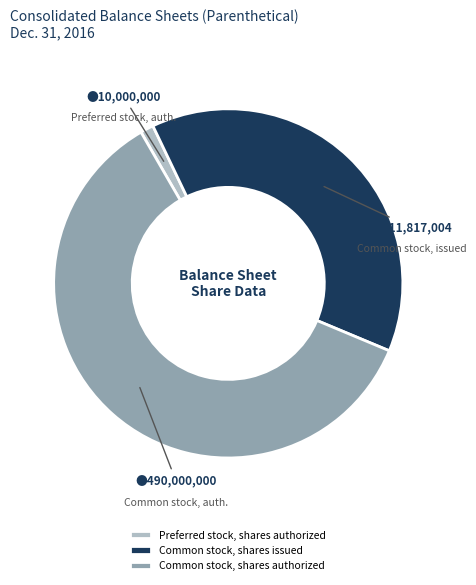

True or false: Preferred stock, shares authorized accounts for 11% of the total.

False